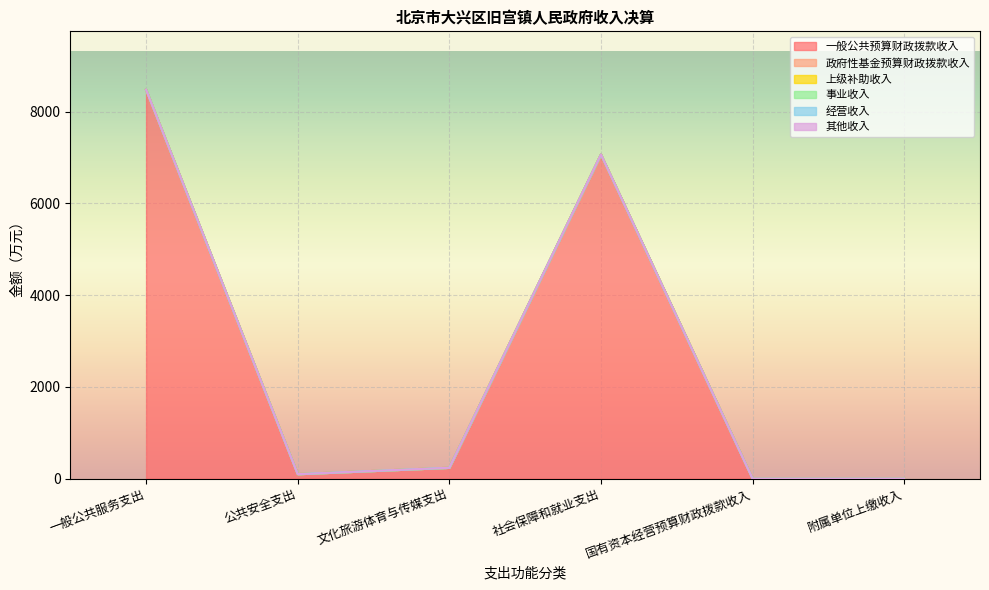

List the series in order of their peak value, highest first.

一般公共预算财政拨款收入, 政府性基金预算财政拨款收入, 上级补助收入, 事业收入, 经营收入, 其他收入